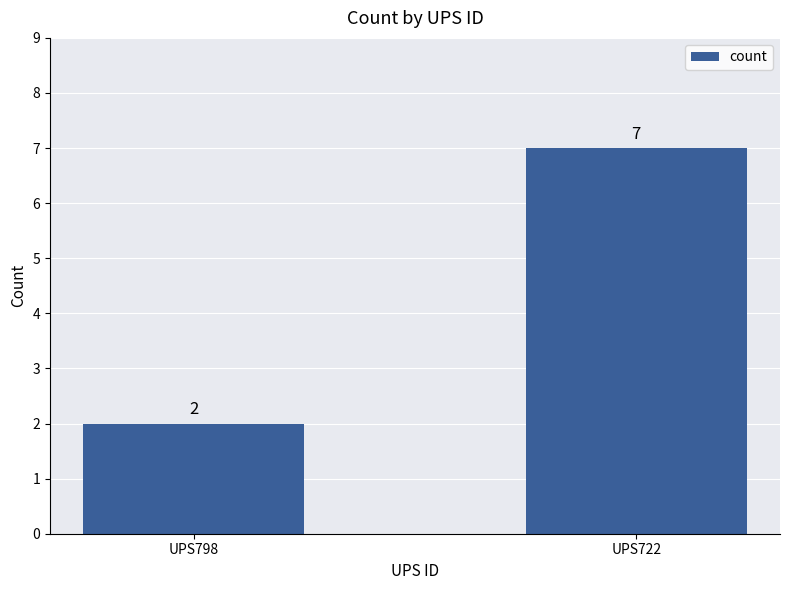

At which label is the value closest to 4?

UPS798